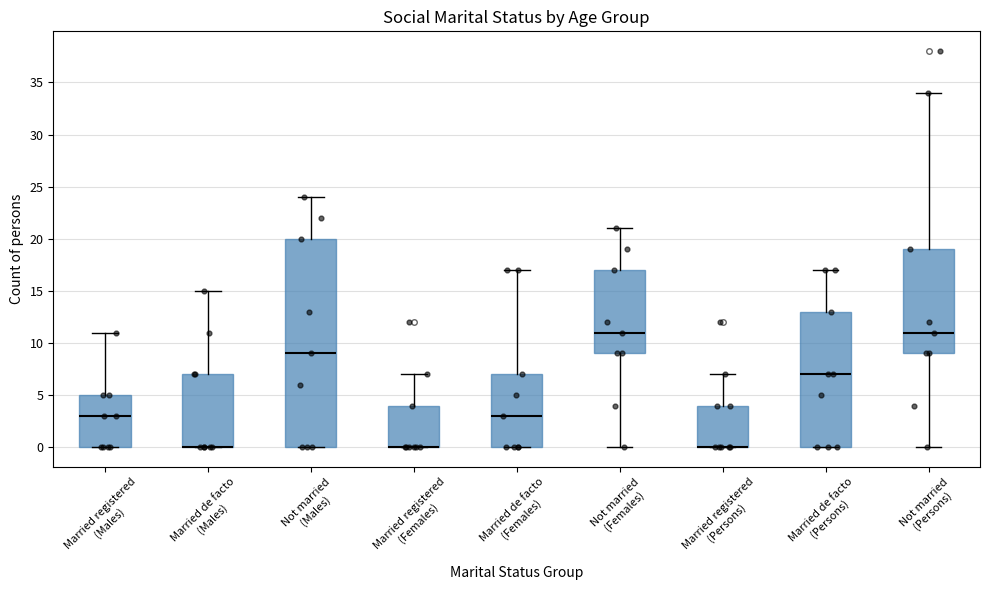

Where does the upper whisker of the box for Not married (Females) end on the y-axis? The values are not printed on the chart, so give them approximately, as read against the axis.

21